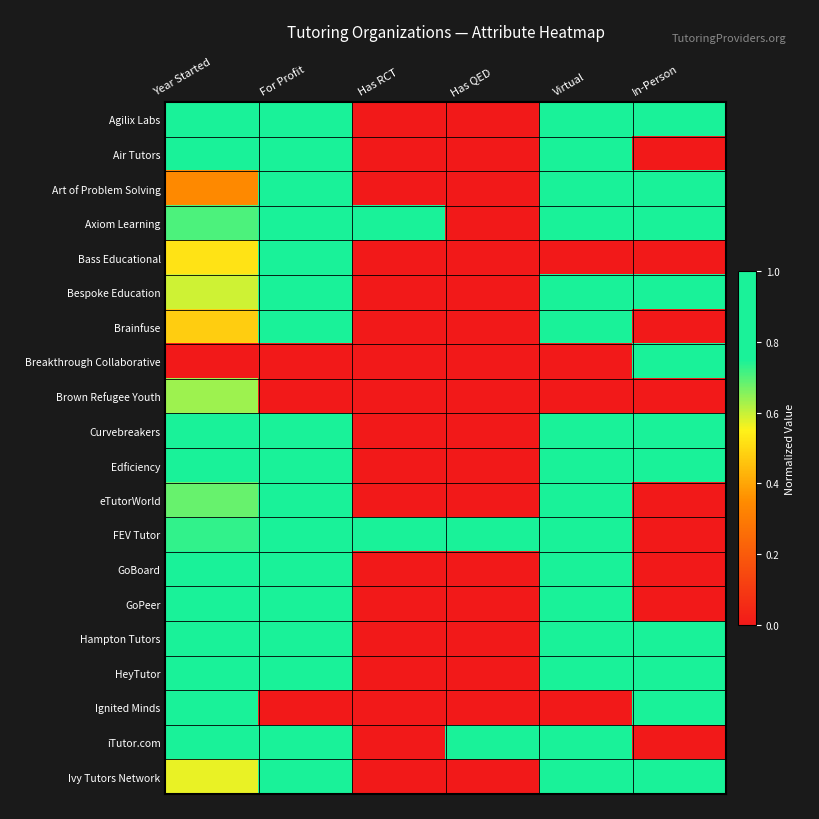

Reading right to left, list all the values displayed in this chart.

Agilix Labs: In-Person=1.0	Virtual=1.0	Has QED=0.0	Has RCT=0.0	For Profit=1.0	Year Started=1.0
Air Tutors: In-Person=0.0	Virtual=1.0	Has QED=0.0	Has RCT=0.0	For Profit=1.0	Year Started=0.9
Art of Problem Solving: In-Person=1.0	Virtual=1.0	Has QED=0.0	Has RCT=0.0	For Profit=1.0	Year Started=0.3
Axiom Learning: In-Person=1.0	Virtual=1.0	Has QED=0.0	Has RCT=1.0	For Profit=1.0	Year Started=0.7
Bass Educational: In-Person=0.0	Virtual=0.0	Has QED=0.0	Has RCT=0.0	For Profit=1.0	Year Started=0.5
Bespoke Education: In-Person=1.0	Virtual=1.0	Has QED=0.0	Has RCT=0.0	For Profit=1.0	Year Started=0.6
Brainfuse: In-Person=0.0	Virtual=1.0	Has QED=0.0	Has RCT=0.0	For Profit=1.0	Year Started=0.5
Breakthrough Collaborative: In-Person=1.0	Virtual=0.0	Has QED=0.0	Has RCT=0.0	For Profit=0.0	Year Started=0.0
Brown Refugee Youth: In-Person=0.0	Virtual=0.0	Has QED=0.0	Has RCT=0.0	For Profit=0.0	Year Started=0.6
Curvebreakers: In-Person=1.0	Virtual=1.0	Has QED=0.0	Has RCT=0.0	For Profit=1.0	Year Started=0.8
Edficiency: In-Person=1.0	Virtual=1.0	Has QED=0.0	Has RCT=0.0	For Profit=1.0	Year Started=0.8
eTutorWorld: In-Person=0.0	Virtual=1.0	Has QED=0.0	Has RCT=0.0	For Profit=1.0	Year Started=0.7
FEV Tutor: In-Person=0.0	Virtual=1.0	Has QED=1.0	Has RCT=1.0	For Profit=1.0	Year Started=0.7
GoBoard: In-Person=0.0	Virtual=1.0	Has QED=0.0	Has RCT=0.0	For Profit=1.0	Year Started=0.8
GoPeer: In-Person=0.0	Virtual=1.0	Has QED=0.0	Has RCT=0.0	For Profit=1.0	Year Started=0.9
Hampton Tutors: In-Person=1.0	Virtual=1.0	Has QED=0.0	Has RCT=0.0	For Profit=1.0	Year Started=0.8
HeyTutor: In-Person=1.0	Virtual=1.0	Has QED=0.0	Has RCT=0.0	For Profit=1.0	Year Started=0.8
Ignited Minds: In-Person=1.0	Virtual=0.0	Has QED=0.0	Has RCT=0.0	For Profit=0.0	Year Started=1.0
iTutor.com: In-Person=0.0	Virtual=1.0	Has QED=1.0	Has RCT=0.0	For Profit=1.0	Year Started=0.8
Ivy Tutors Network: In-Person=1.0	Virtual=1.0	Has QED=0.0	Has RCT=0.0	For Profit=1.0	Year Started=0.6